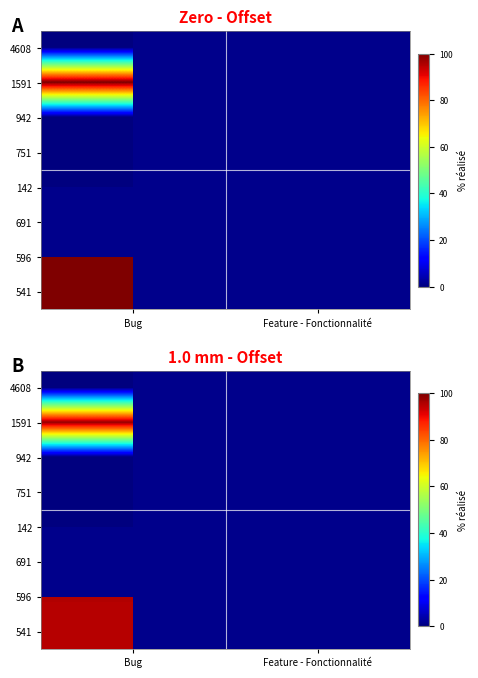

How many data points does each series have?

2